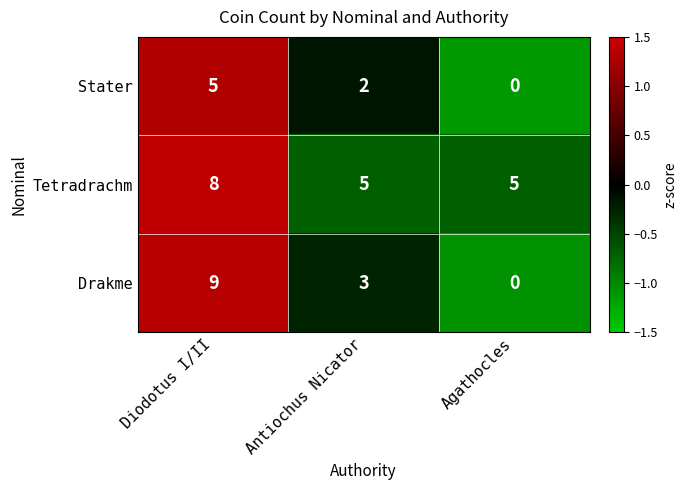

Which series has the widest spread of values?

Drakme